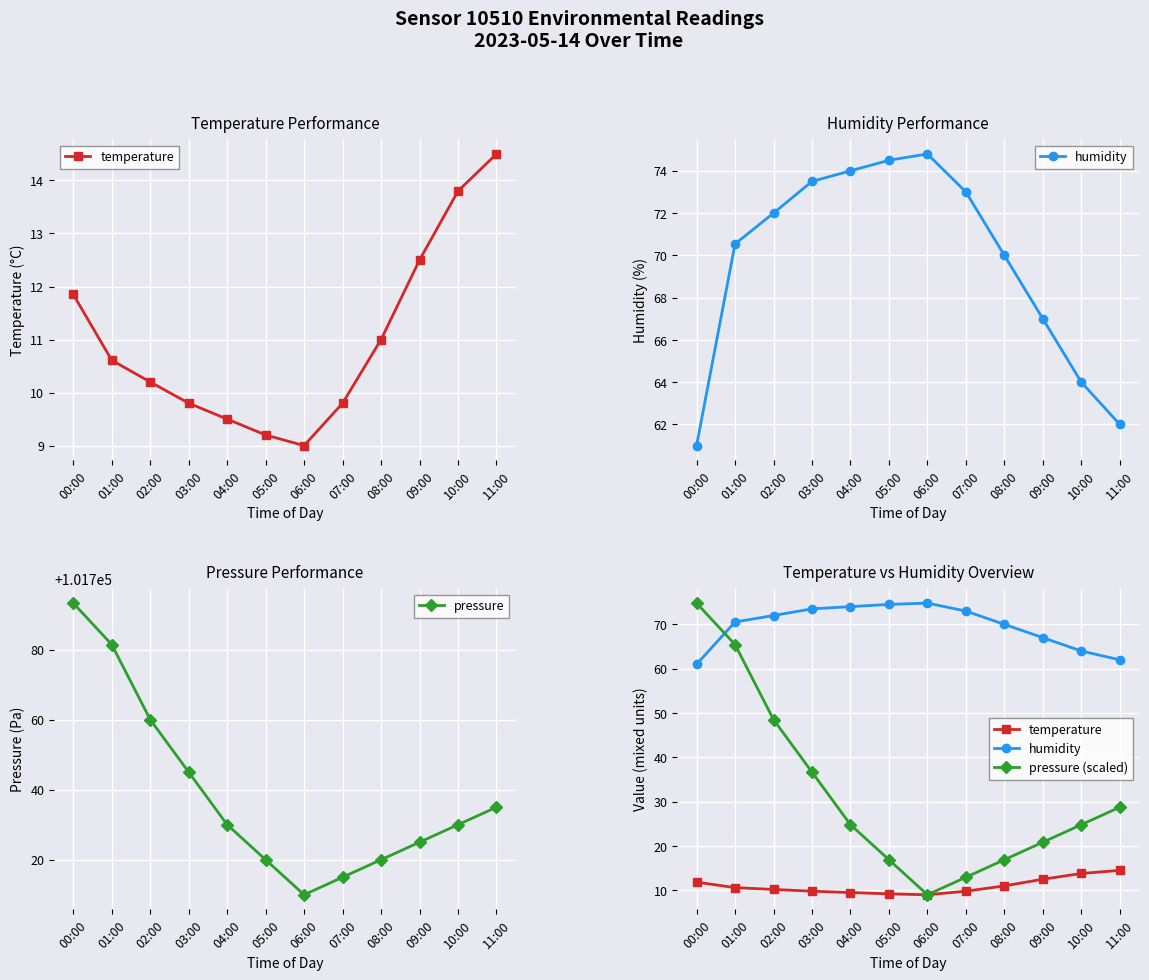

The value of pressure (scaled) at 11:00 is 10.8. True or false?

False